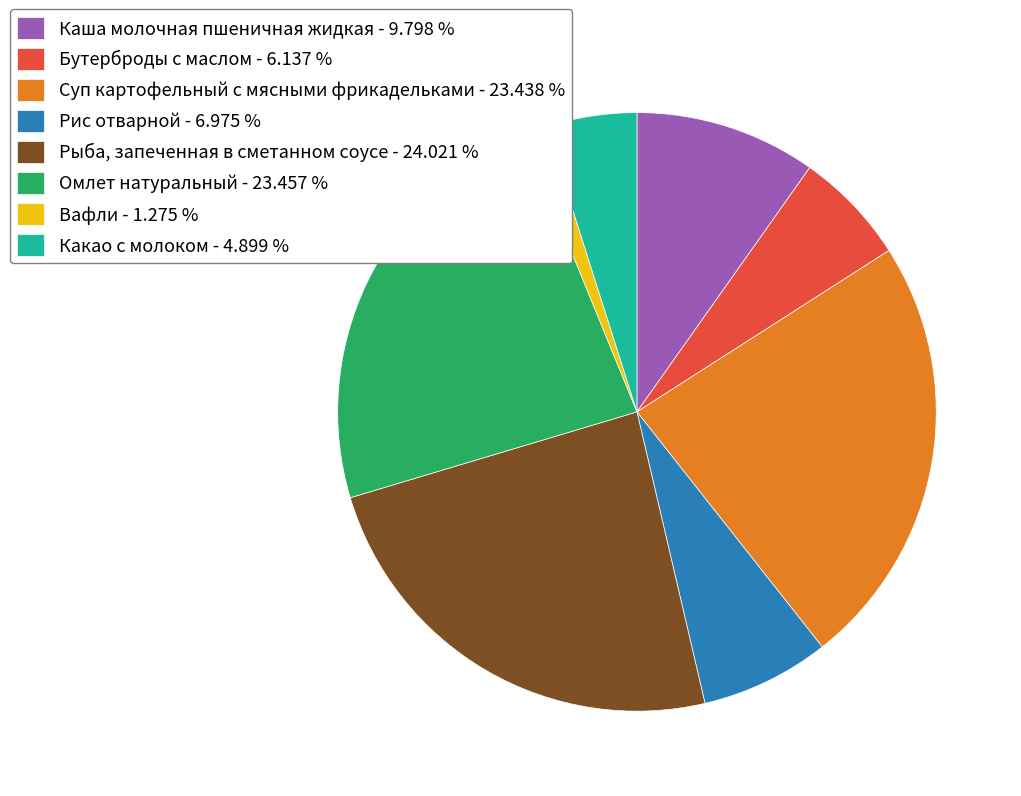

Does Рыба, запеченная в сметанном соусе - 24.021 % account for over 50% of the chart?

No